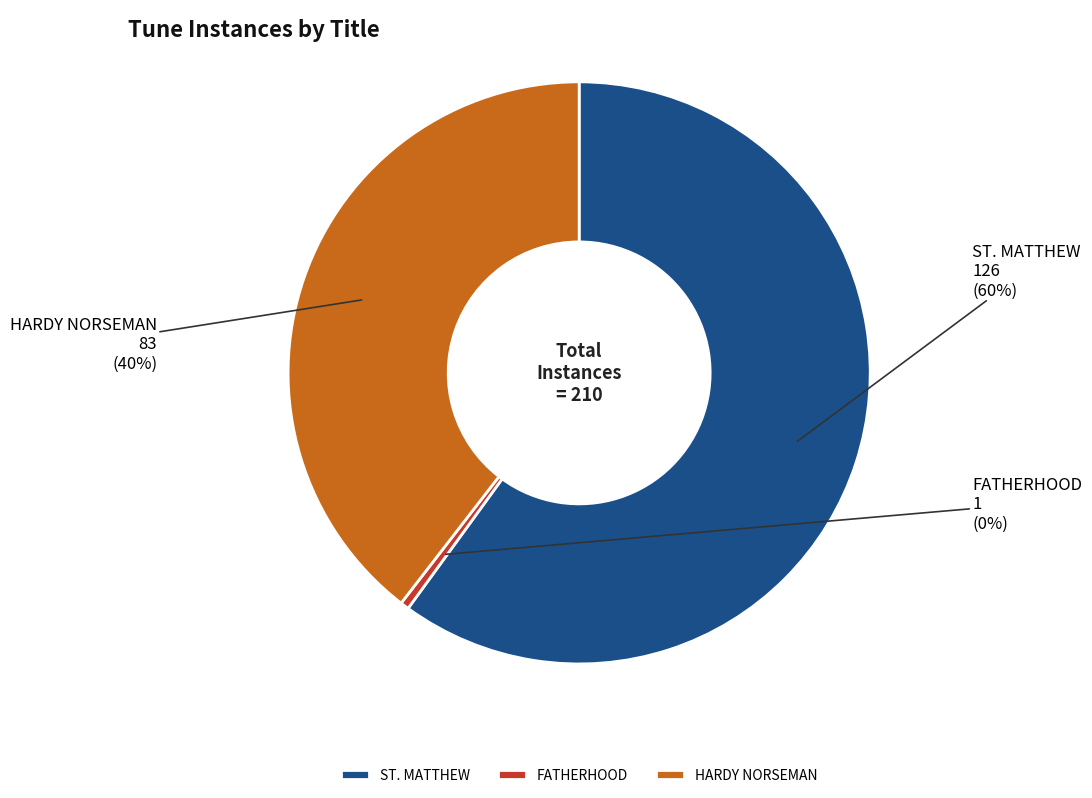

The HARDY NORSEMAN slice represents 40% of the pie. True or false?

True